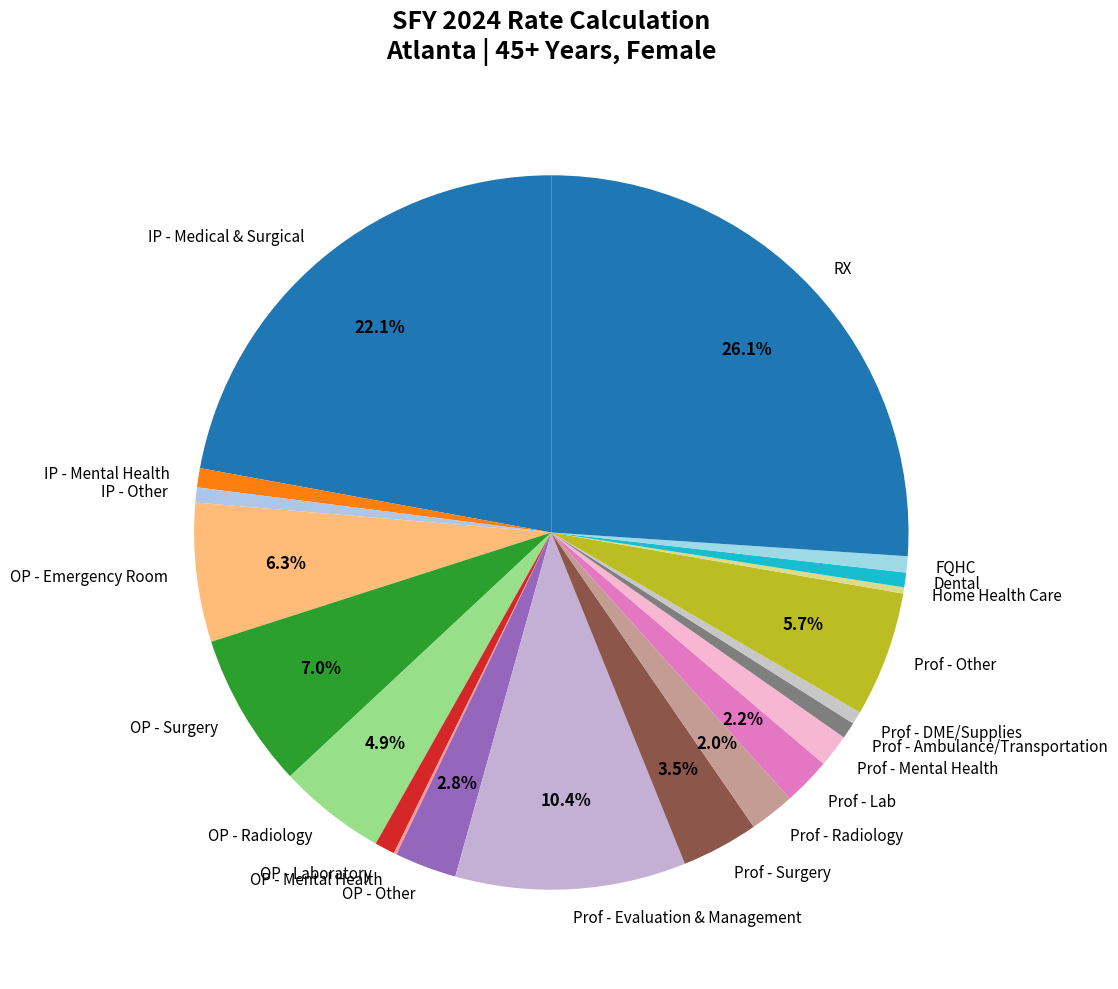

Which has a higher value, RX or FQHC?

RX